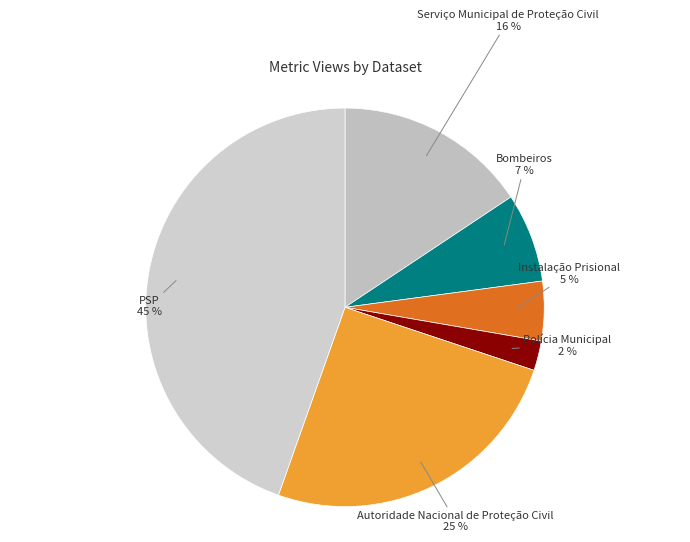

Is there a majority slice in this chart?

No